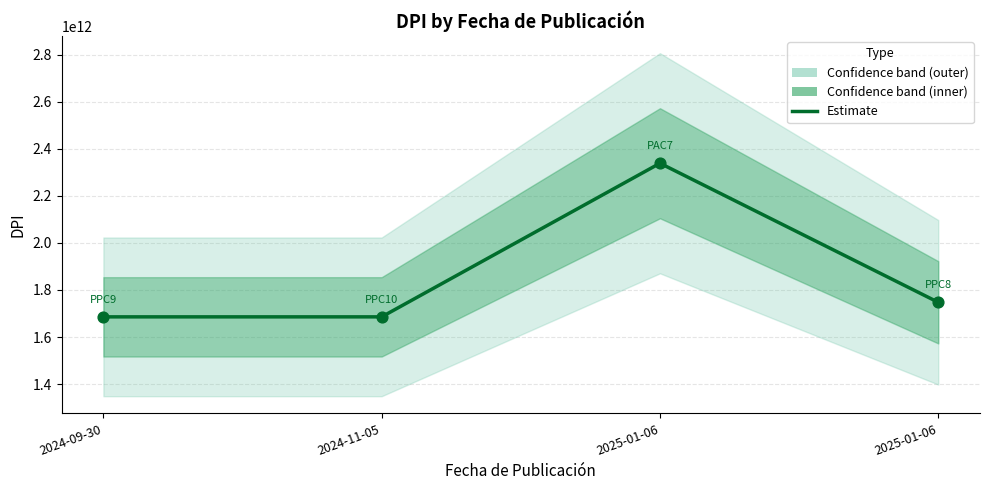

What is the ratio of the value at 2025-01-06 to the value at 2024-11-05?

1.4